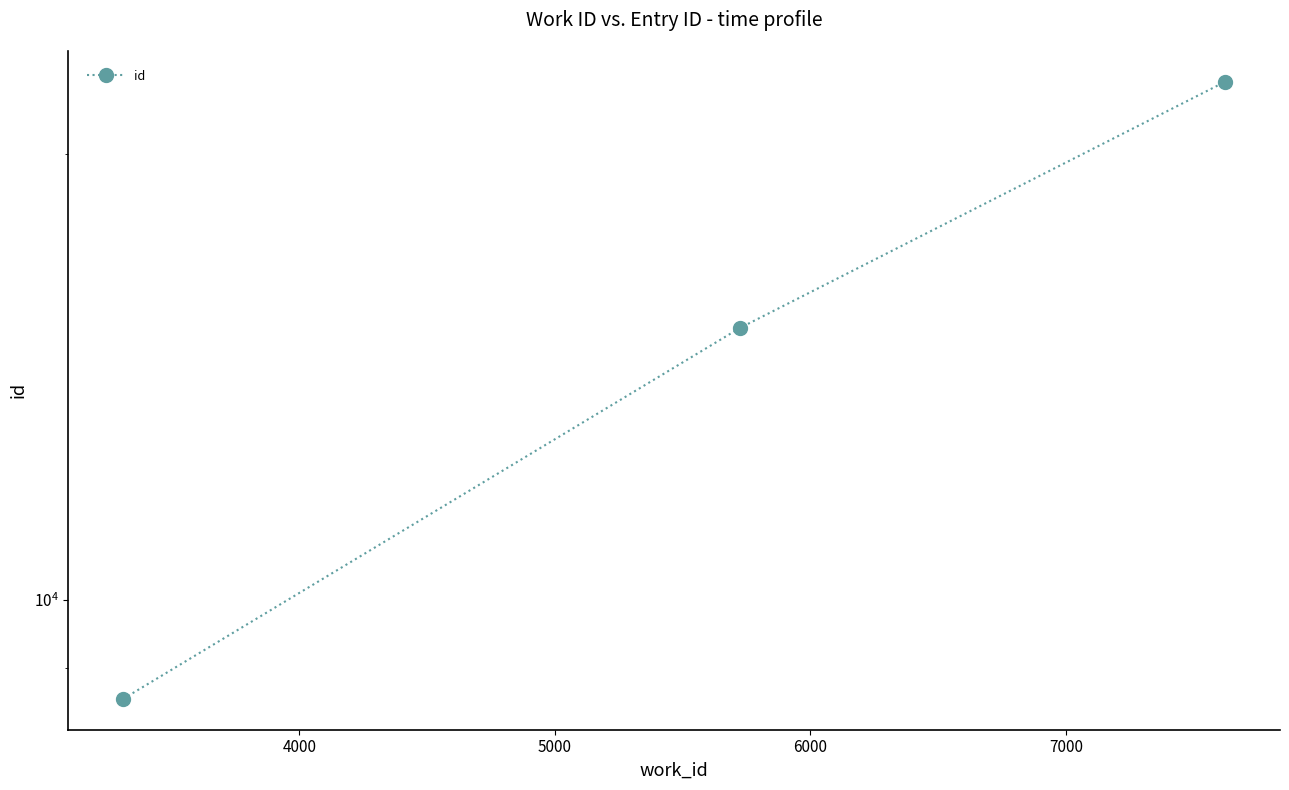

Count the values in the range 8576 to 22361.

3